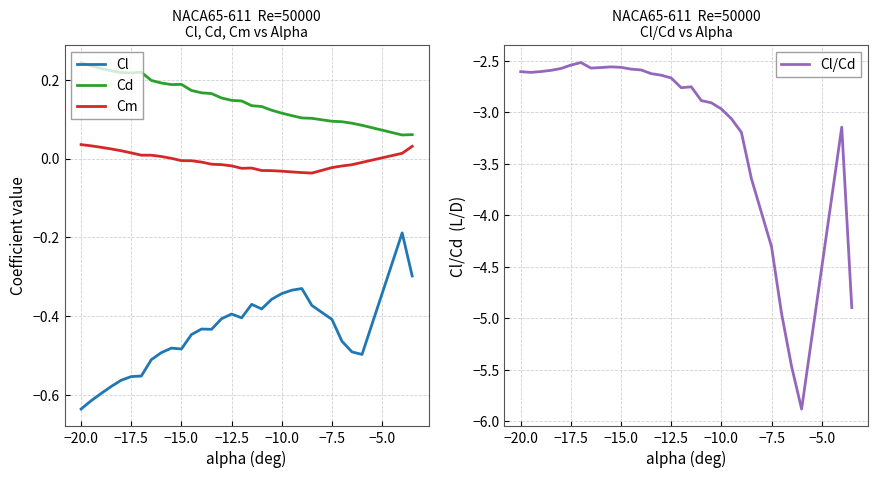

Is it true that Cl equals -0.1 at −10.0?

False